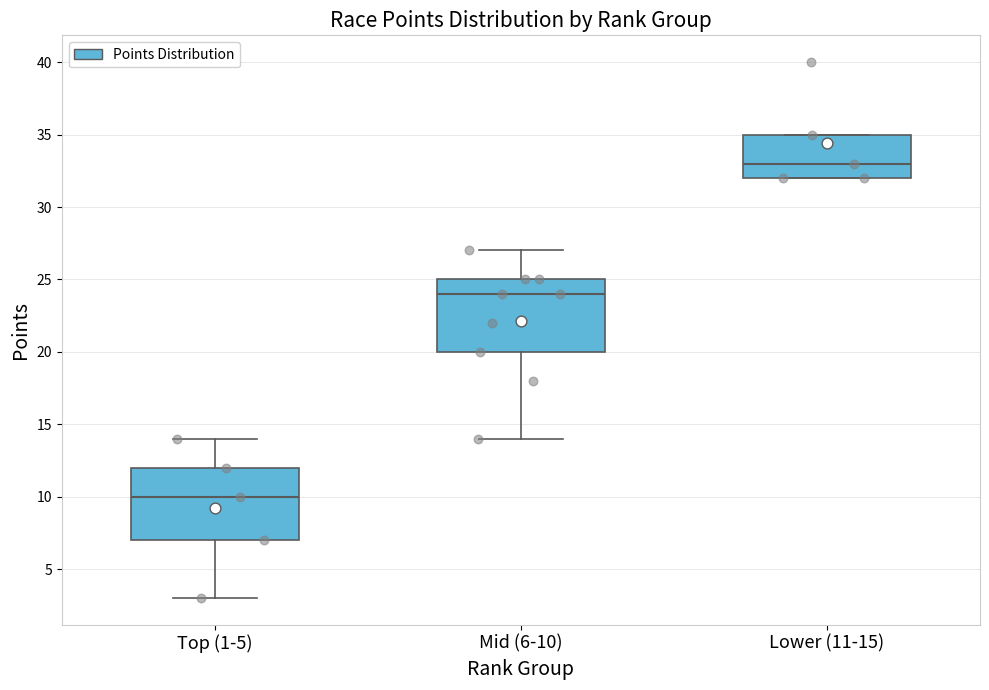

Which box's median line is the highest?

Lower (11-15)